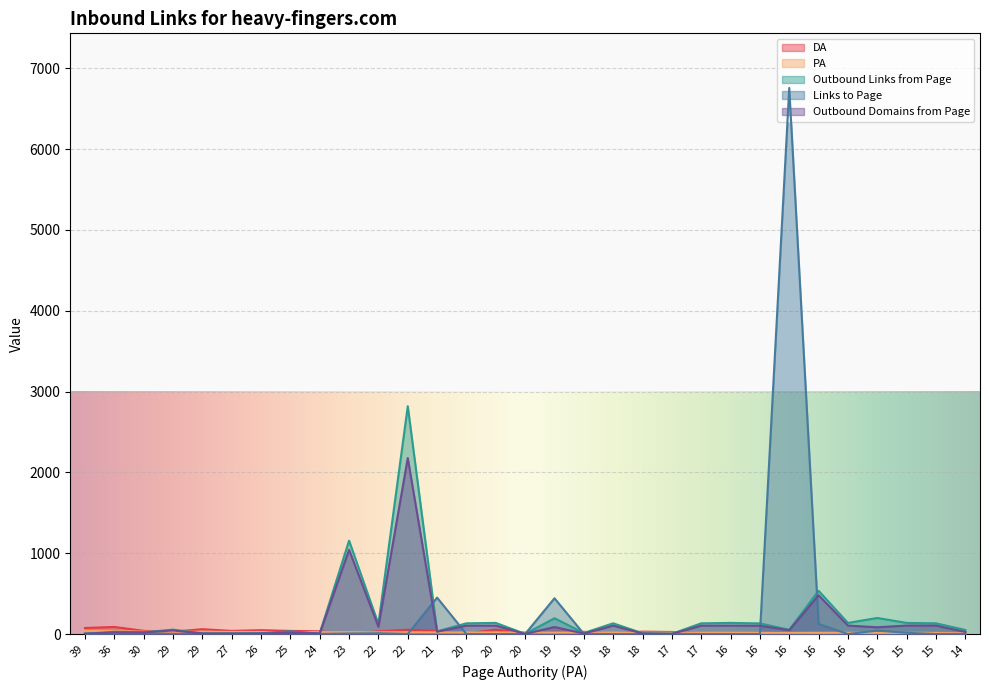

The value of PA at 16 is 16. True or false?

True